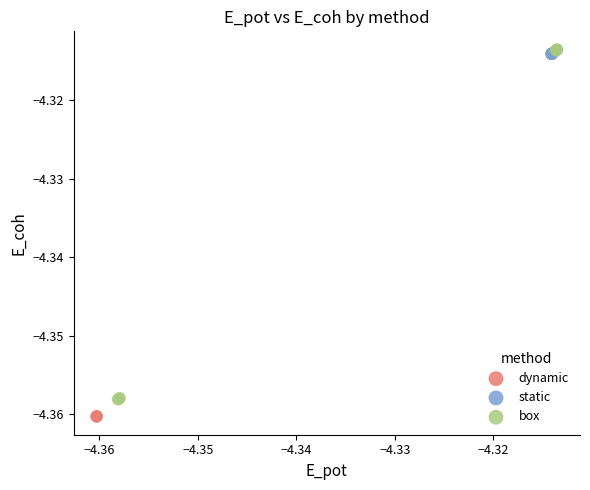

Which series has the largest Y range (max minus min)?

dynamic